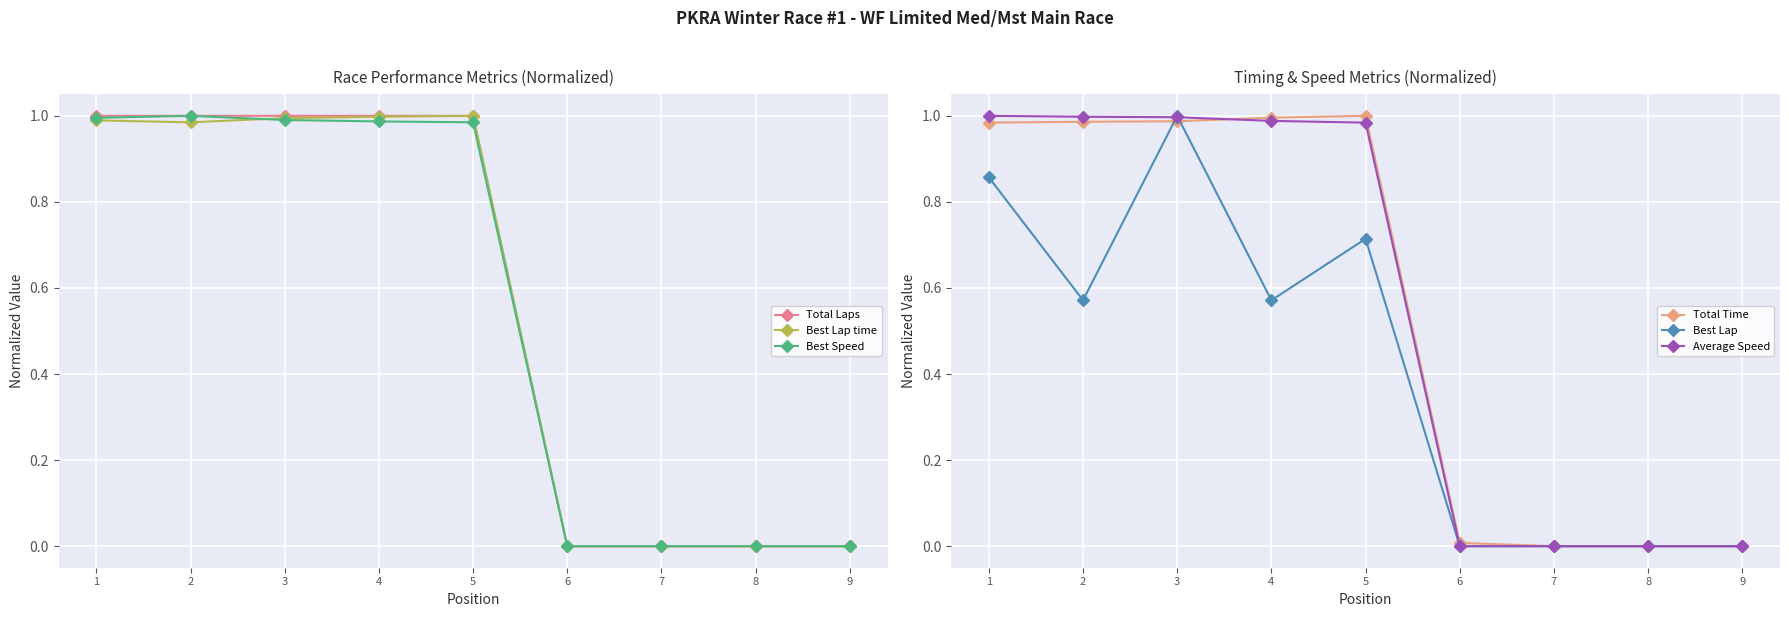

Which category has the lowest value across all series?

6